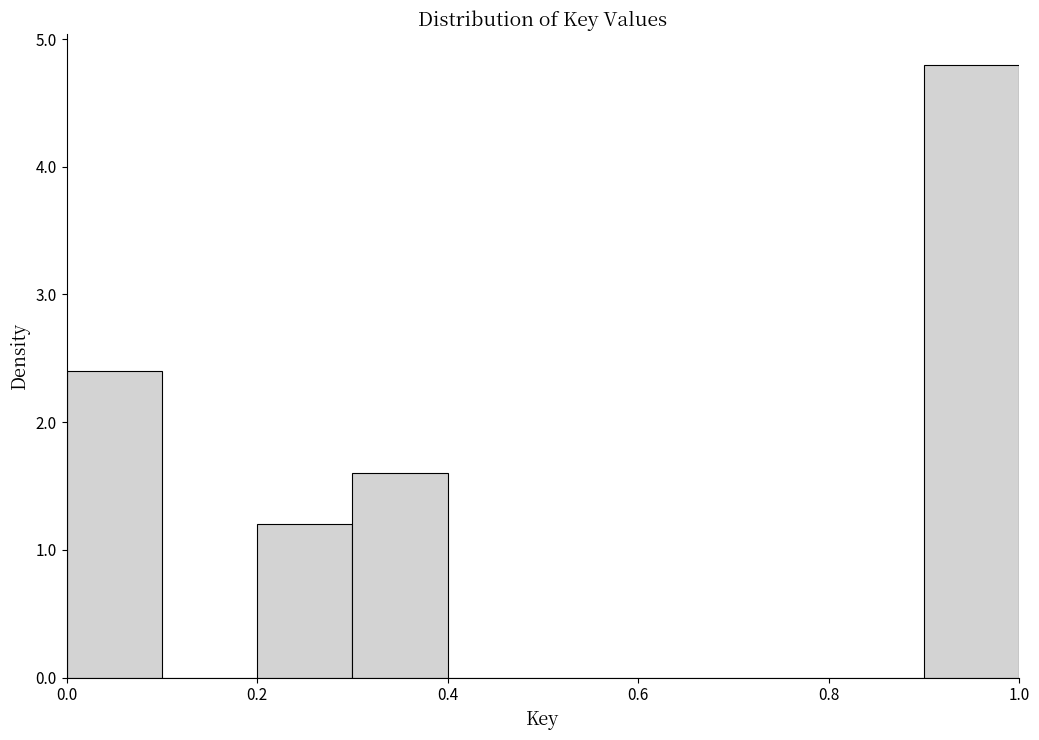

What is the height of the bar covering 0.3 to 0.4 on the x-axis? The values are not printed on the chart, so give them approximately, as read against the axis.

1.6